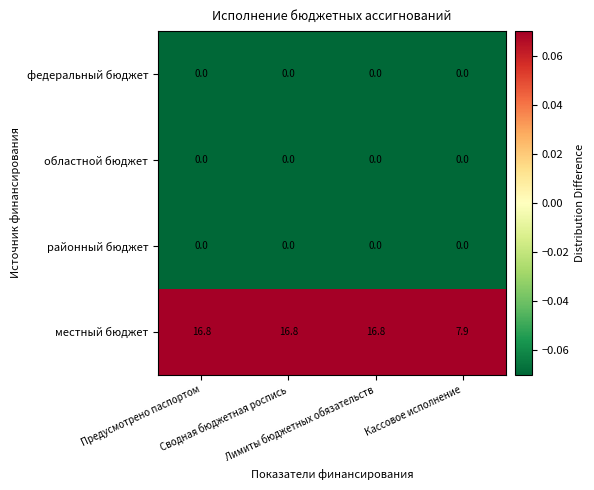

At how many categories does at least one series exceed 14?

3